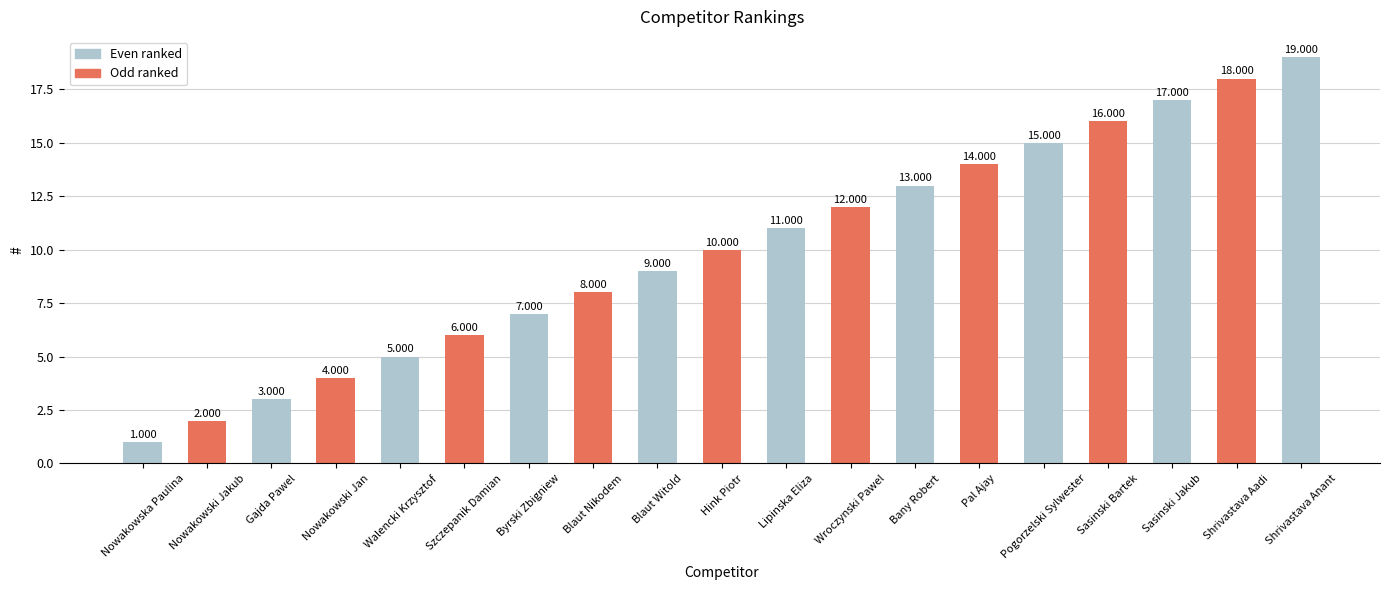

The value at Lipinska Eliza is 5. True or false?

False